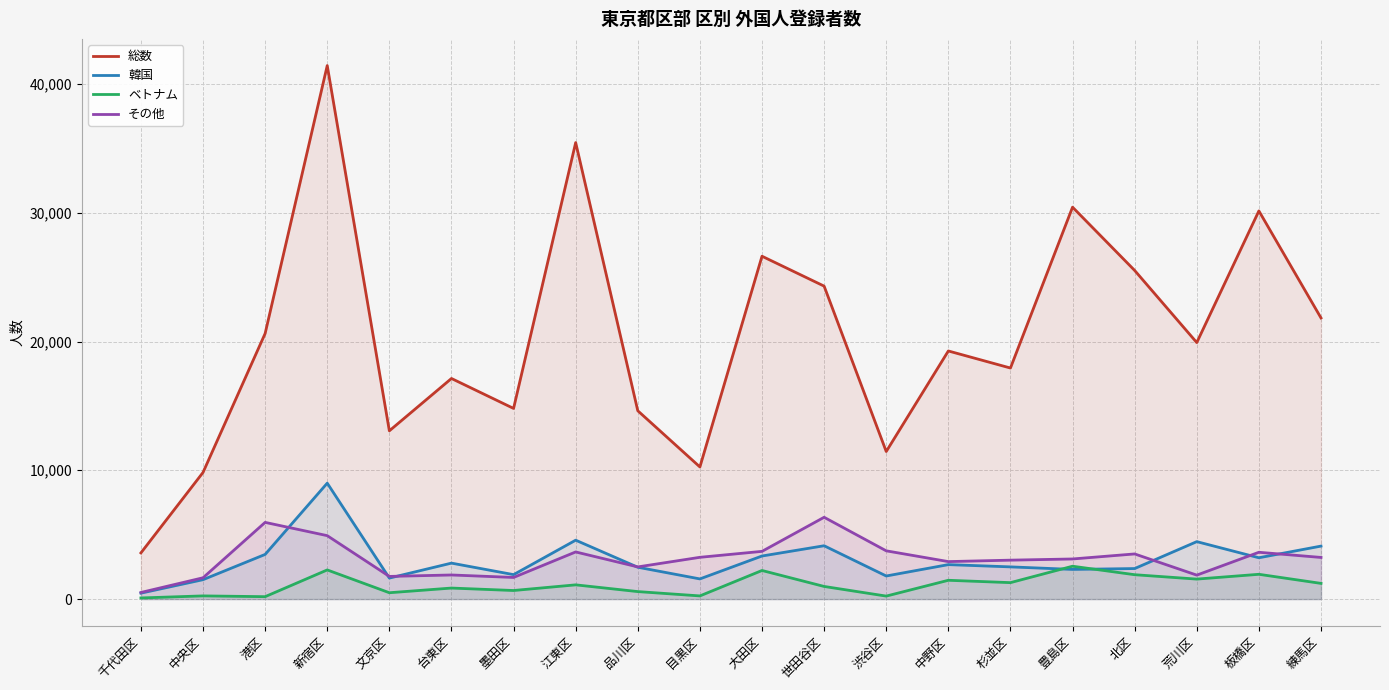

What is the difference between the highest and lowest values at 北区?

23628